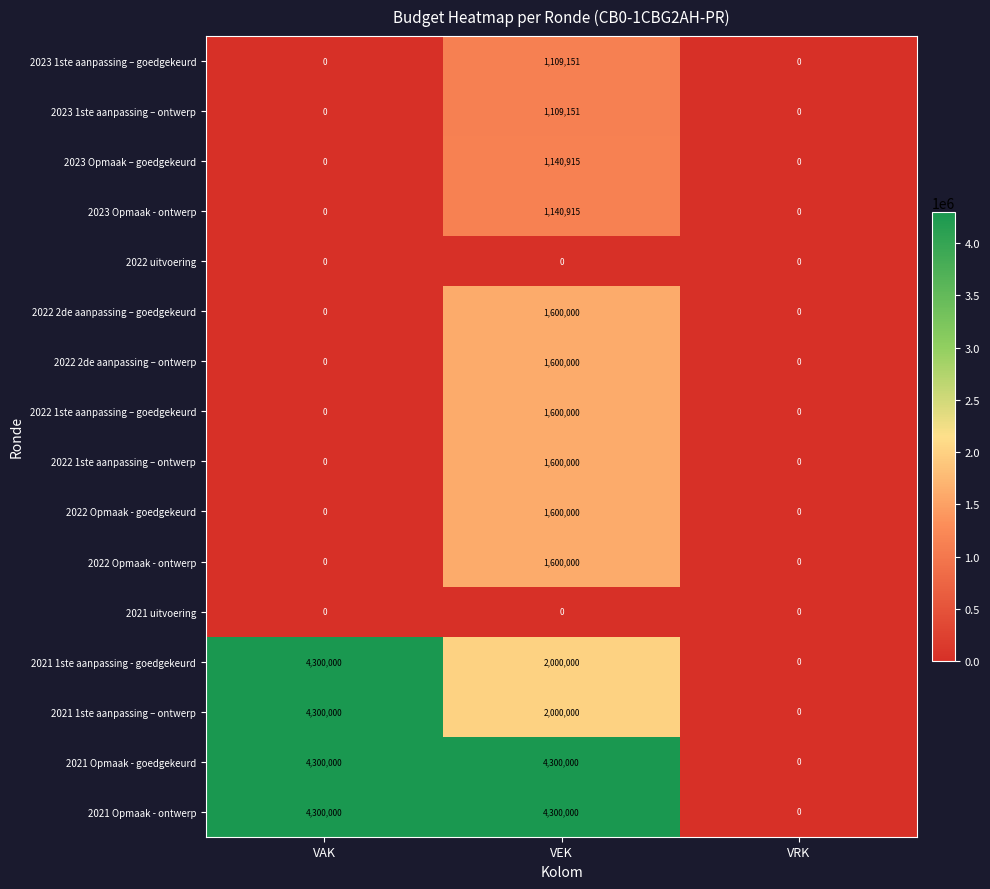

What is the maximum value shown in the chart?

4300000